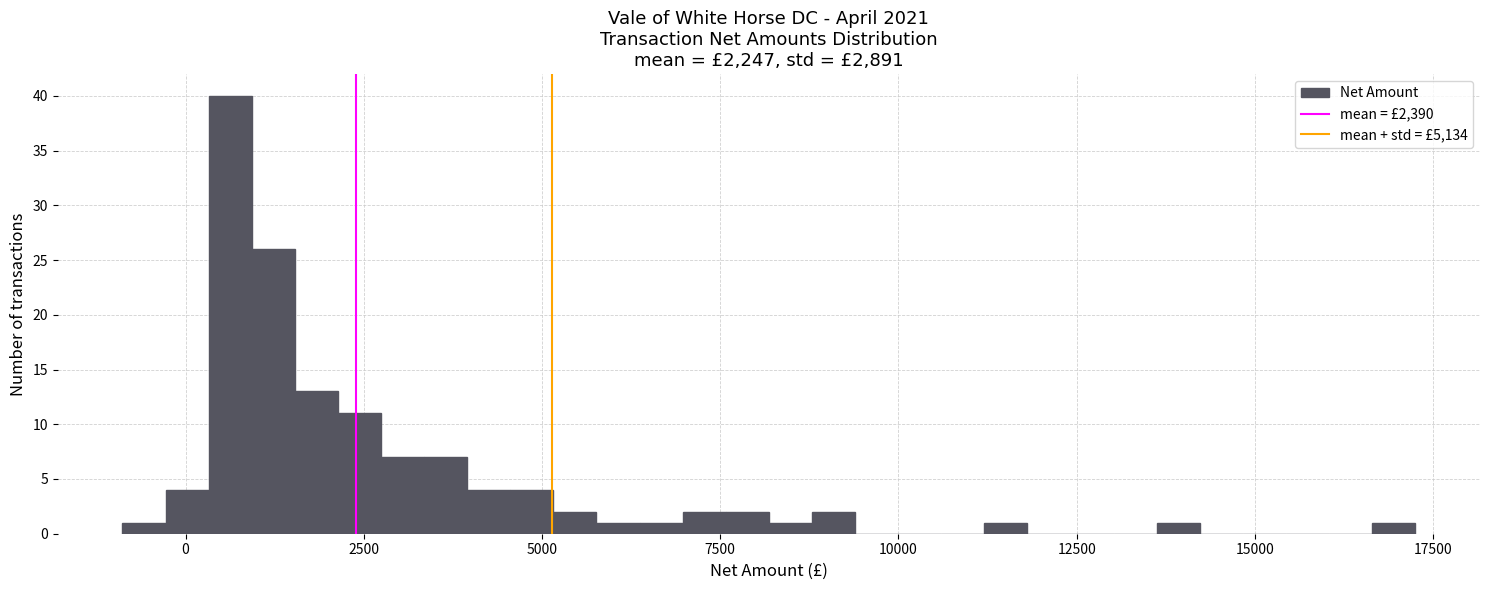

Read against the x-axis, roughly where is the centre of the tallest bar?

500